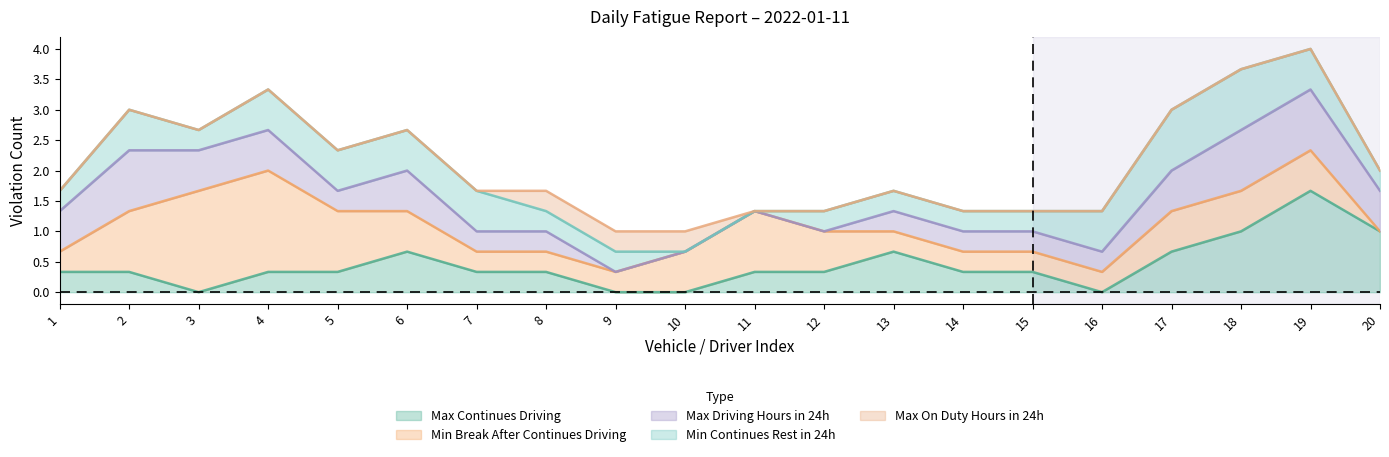

The value of Max Continues Driving at 9 is 1. True or false?

False